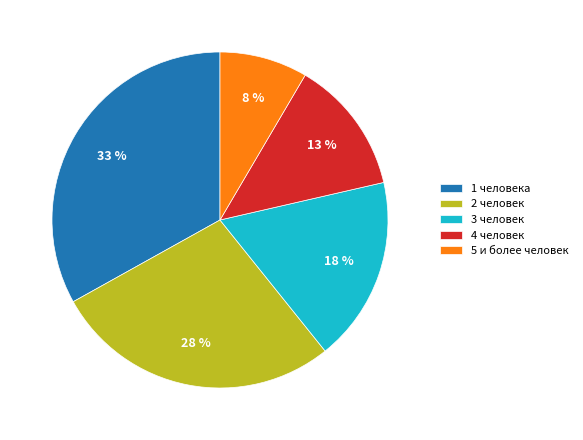

What percentage is the 5 и более человек slice, to the nearest percent?

8%